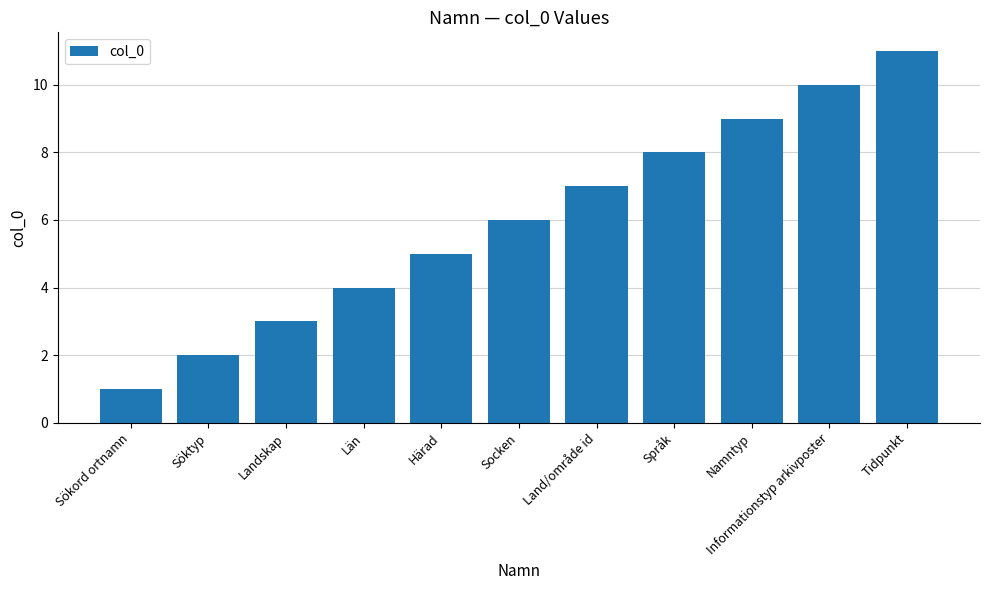

Reading right to left, transcribe all the data shown in this chart.

Tidpunkt=11	Informationstyp arkivposter=10	Namntyp=9	Språk=8	Land/område id=7	Socken=6	Härad=5	Län=4	Landskap=3	Söktyp=2	Sökord ortnamn=1